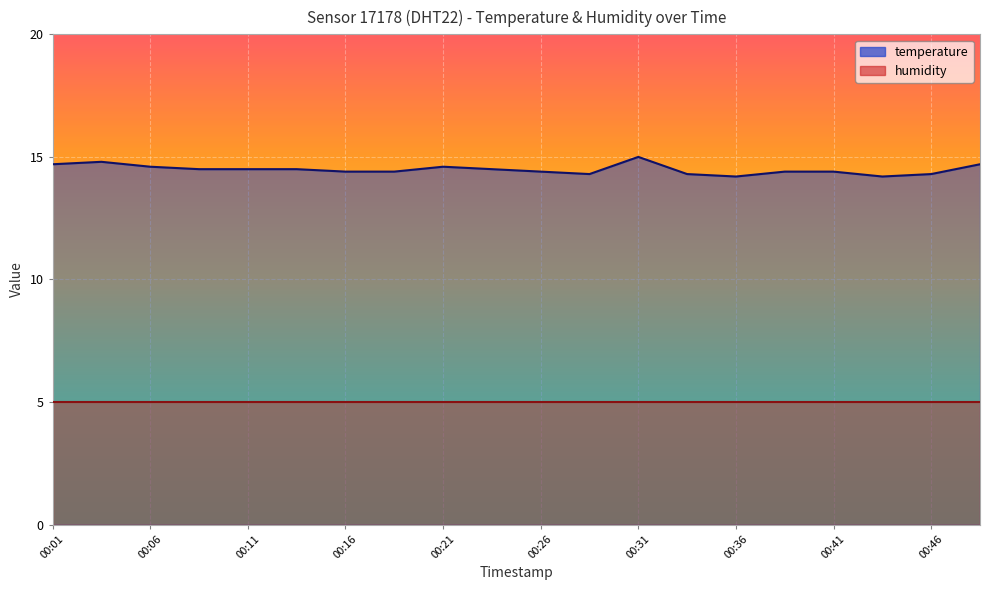

Reading right to left, transcribe all the data shown in this chart.

14.7	14.3	14.2	14.4	14.4	14.2	14.3	15.0	14.3	14.4	14.5	14.6	14.4	14.4	14.5	14.5	14.5	14.6	14.8	14.7